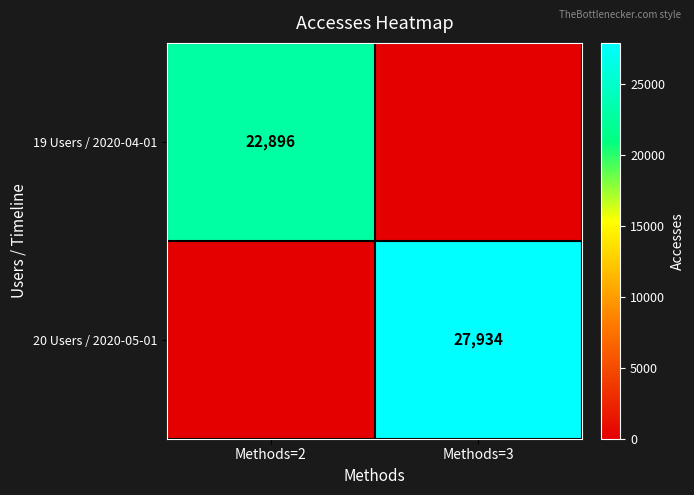

The value of 19 Users / 2020-04-01 at Methods=2 is 22896. True or false?

True